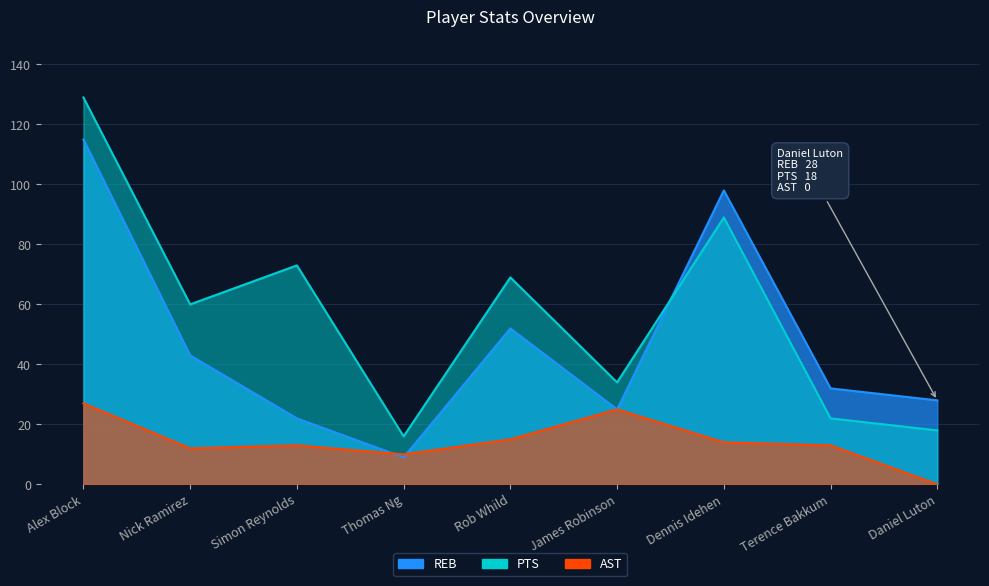

Where is the first local minimum for PTS?

Nick Ramirez